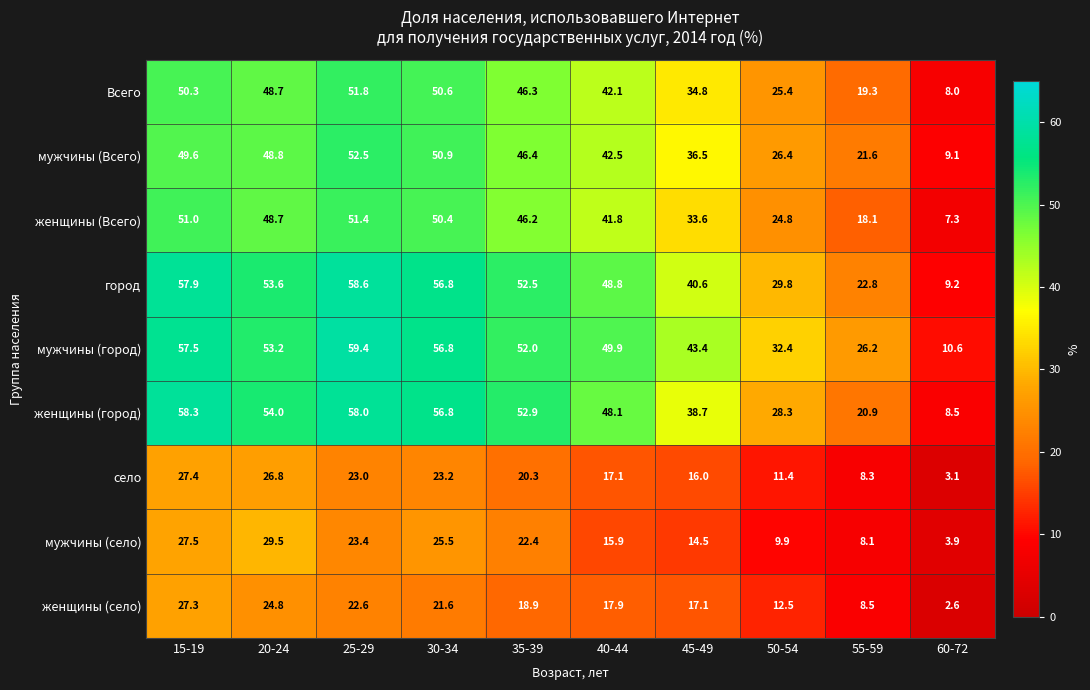

What is the total value across all series at 45-49?

275.2